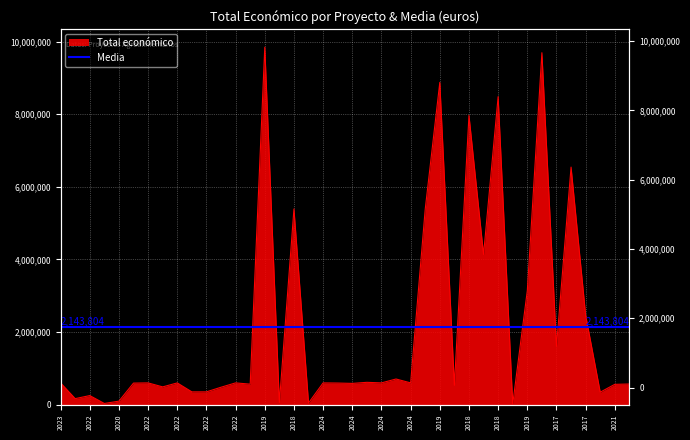

What is the change in value from 2023 to 2022?

-861